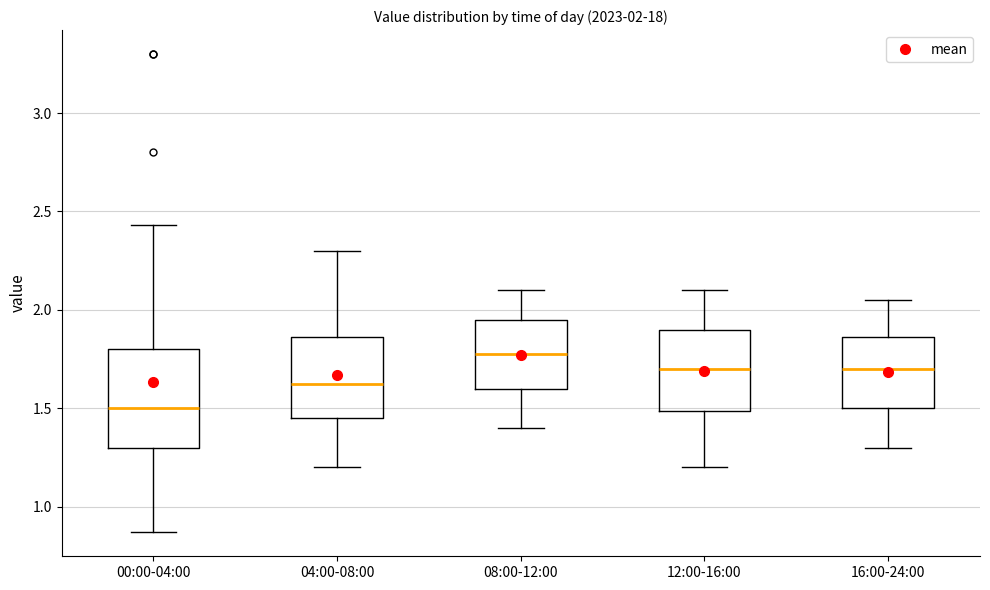

Which box has the lowest median line?

00:00-04:00